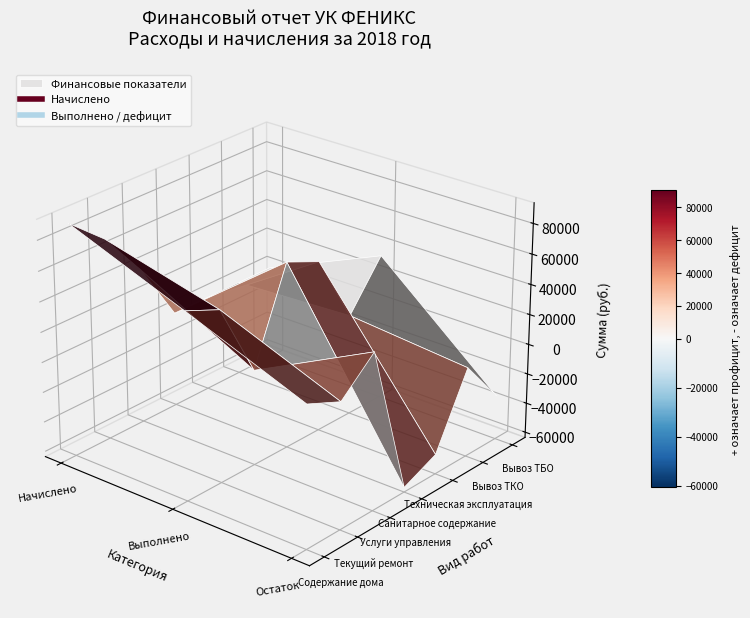

Between Начислено за услуги управления and Вывоз ТБО, which is larger?

Начислено за услуги управления